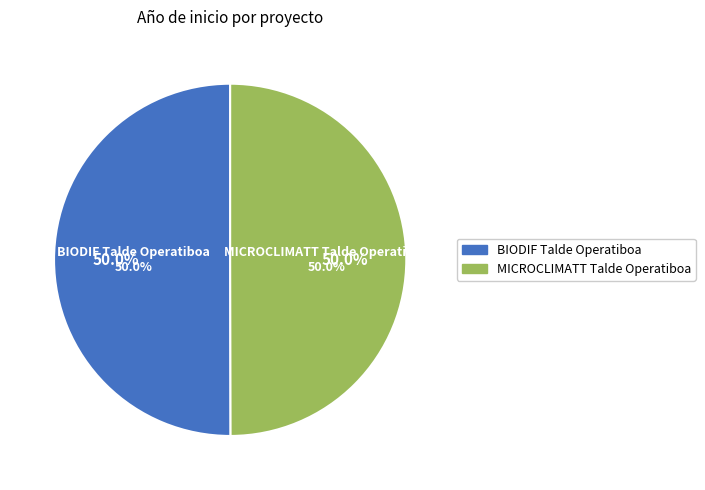

Approximately how many times larger is the value at MICROCLIMATT Talde Operatiboa compared to BIODIF Talde Operatiboa?

1.0